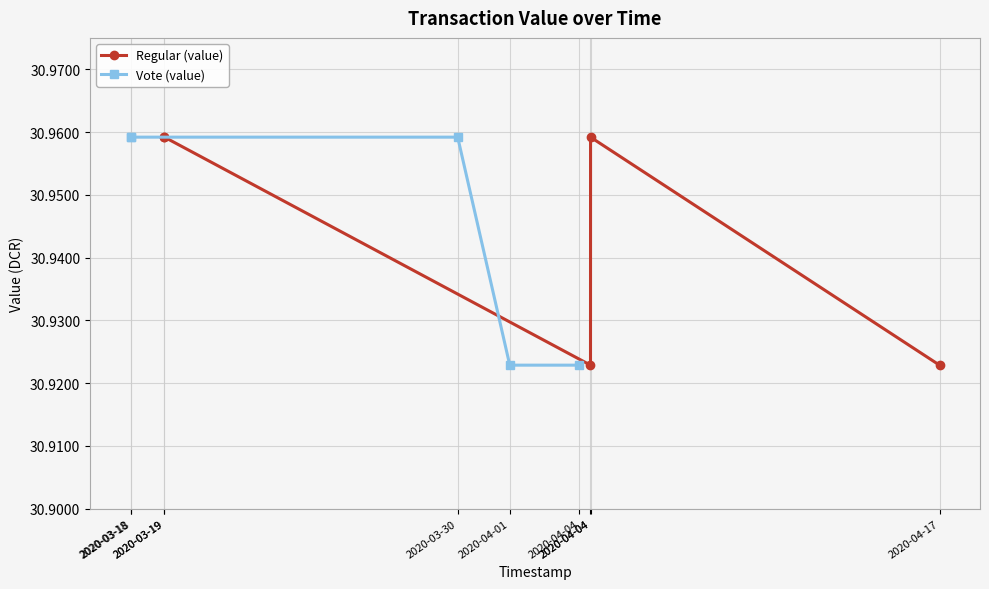

Rank the series by their maximum value, from highest to lowest.

Regular (value), Vote (value)